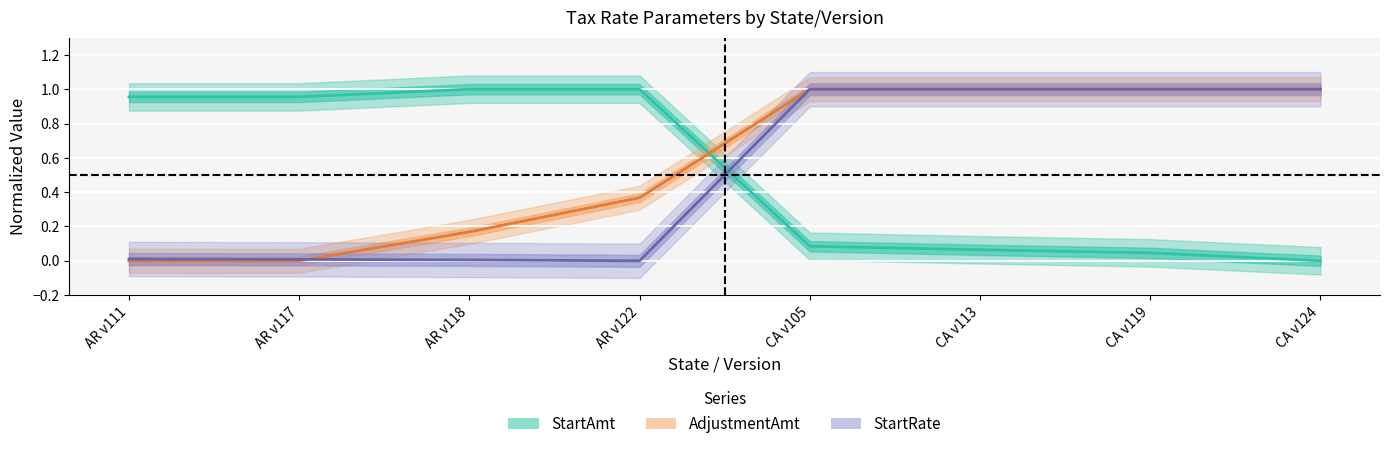

Rank the series by their average value, from highest to lowest.

AdjustmentAmt, StartAmt, StartRate